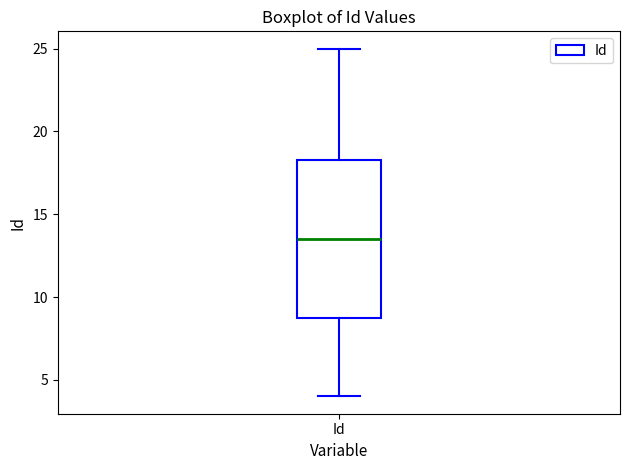

Where is the upper edge of the box for Id on the y-axis? The values are not printed on the chart, so give them approximately, as read against the axis.

18.5